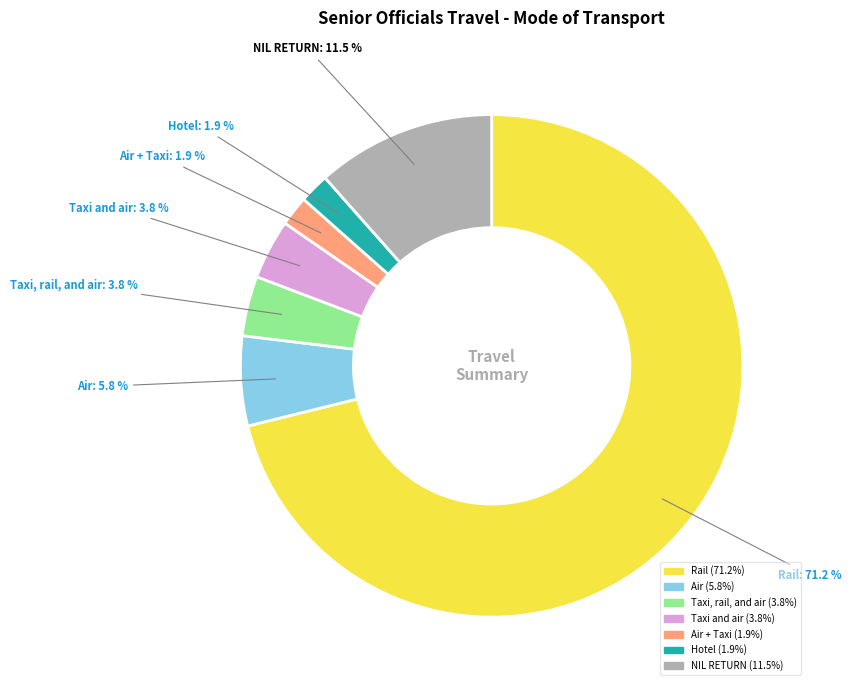

Do NIL RETURN and Taxi and air together represent more than half of the pie?

No